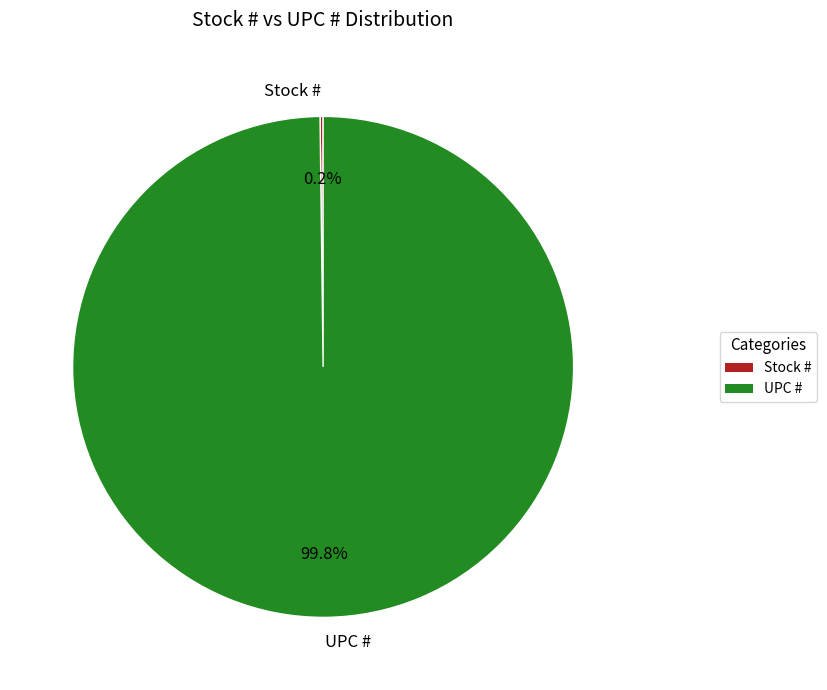

Which category has the biggest portion of the pie?

UPC #